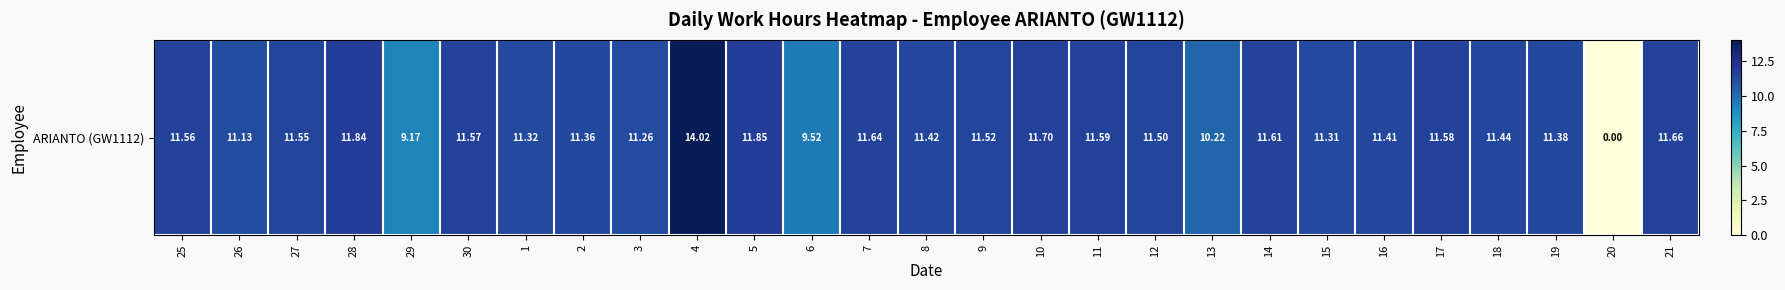

The value at 9 is 11.5. True or false?

True